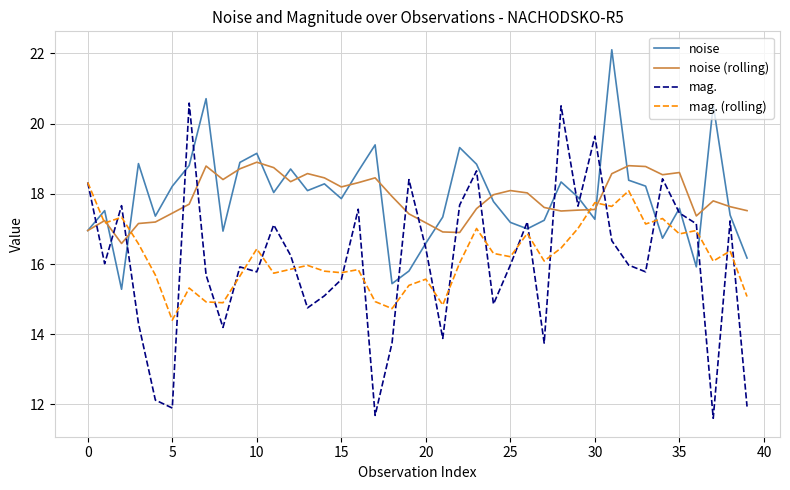

After their last crossing, which series has the higher values: mag. (rolling) or mag.?

mag. (rolling)